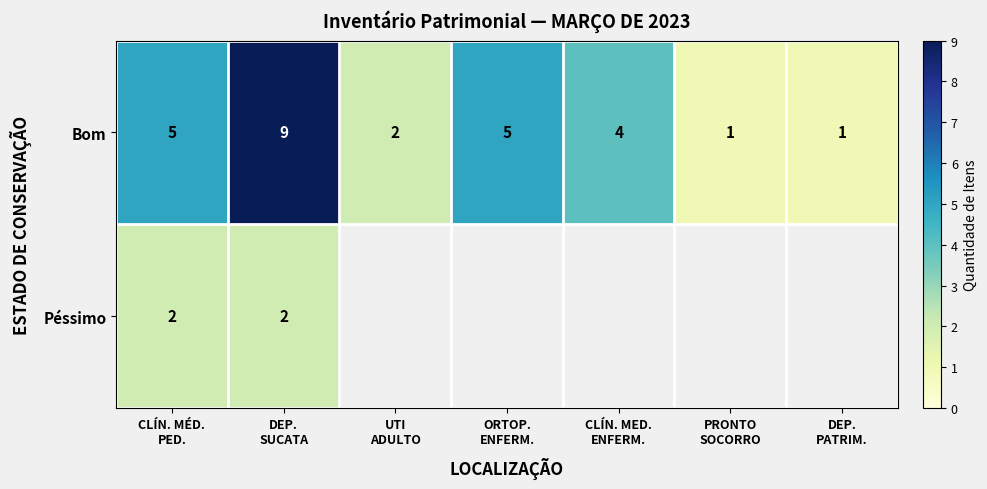

What is the highest value of the Bom series?

9